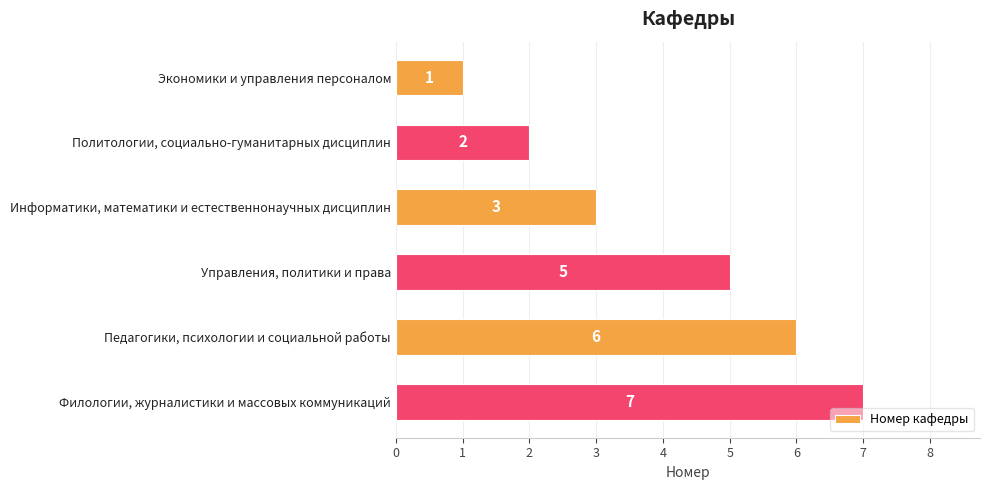

Which category has the highest value across all series?

Филологии, журналистики и массовых коммуникаций